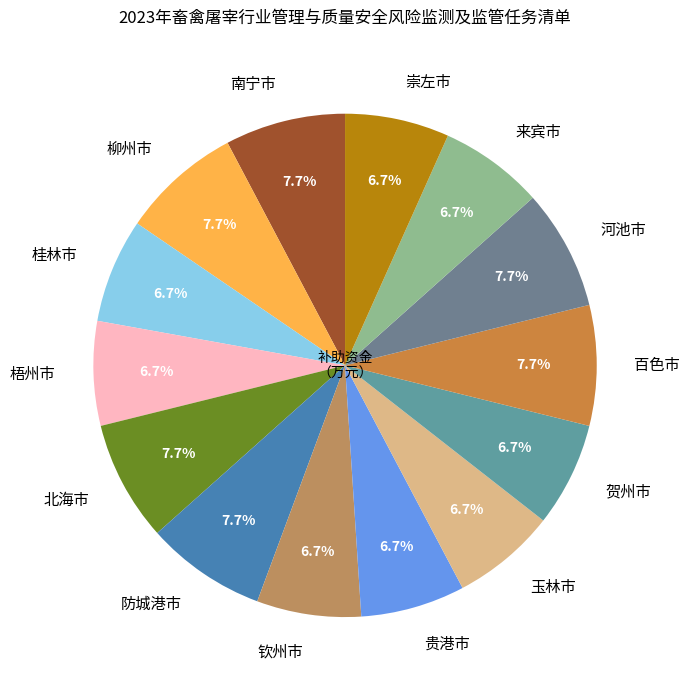

The 北海市 slice represents 18% of the pie. True or false?

False